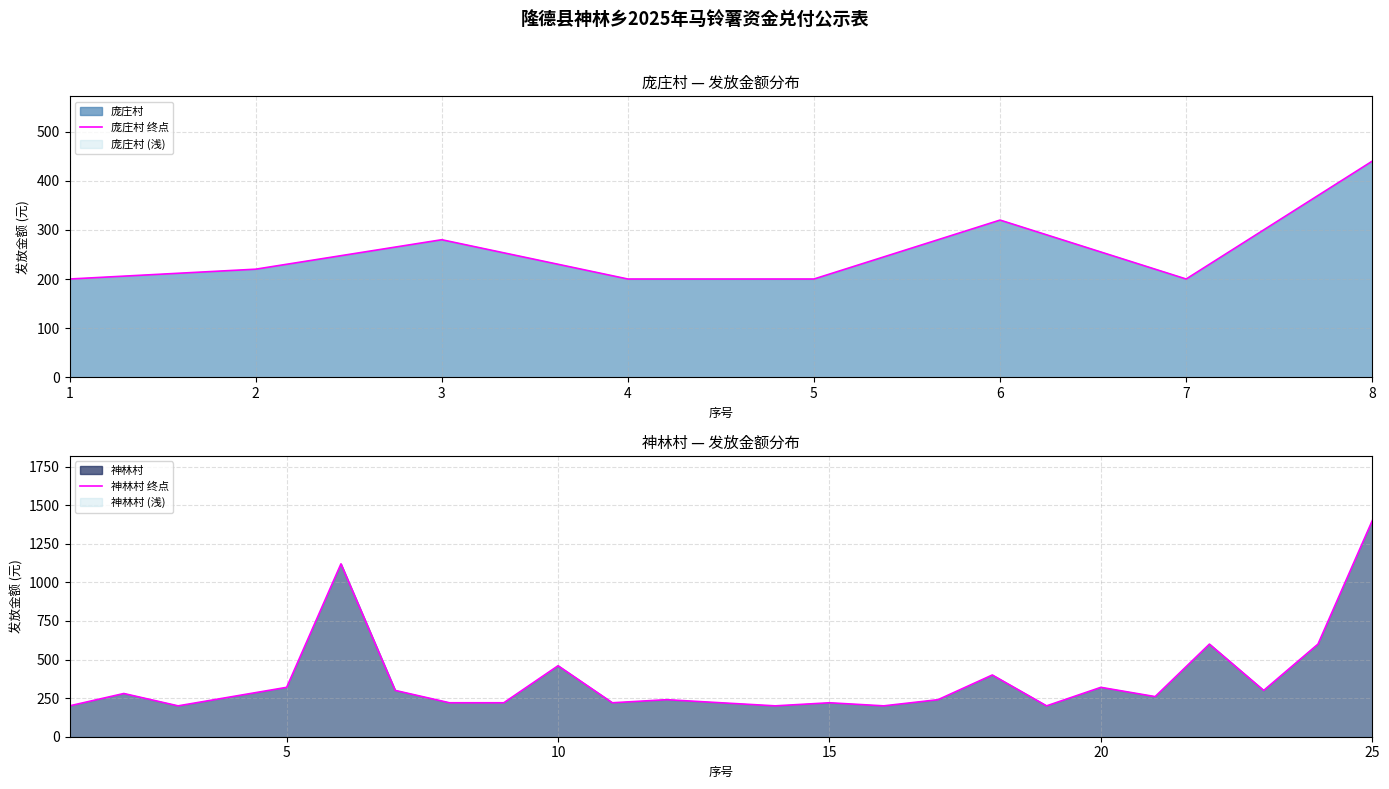

List the series in order of their peak value, lowest first.

庞庄村, 神林村